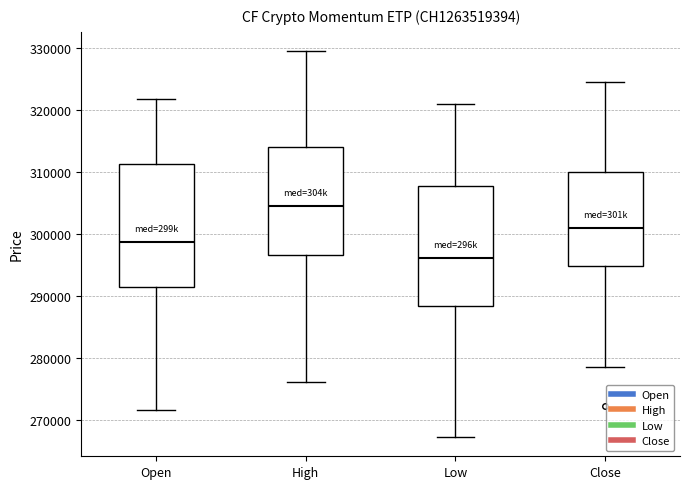

Reading left to right, read every box against the y-axis: the position of its median line, the range the box covers, and the ends of its whiskers. The values are not printed on the chart, so give them approximately, as read against the axis.

Open: median 299000, box 292000 to 311000, whiskers 272000 to 322000
High: median 304000, box 297000 to 314000, whiskers 276000 to 330000
Low: median 296000, box 288000 to 308000, whiskers 267000 to 321000
Close: median 301000, box 295000 to 310000, whiskers 279000 to 325000